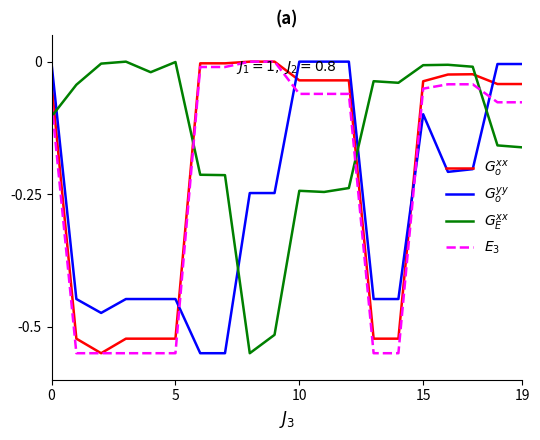

How many interior local peaks does the $G_E^{xx}$ series have?

5